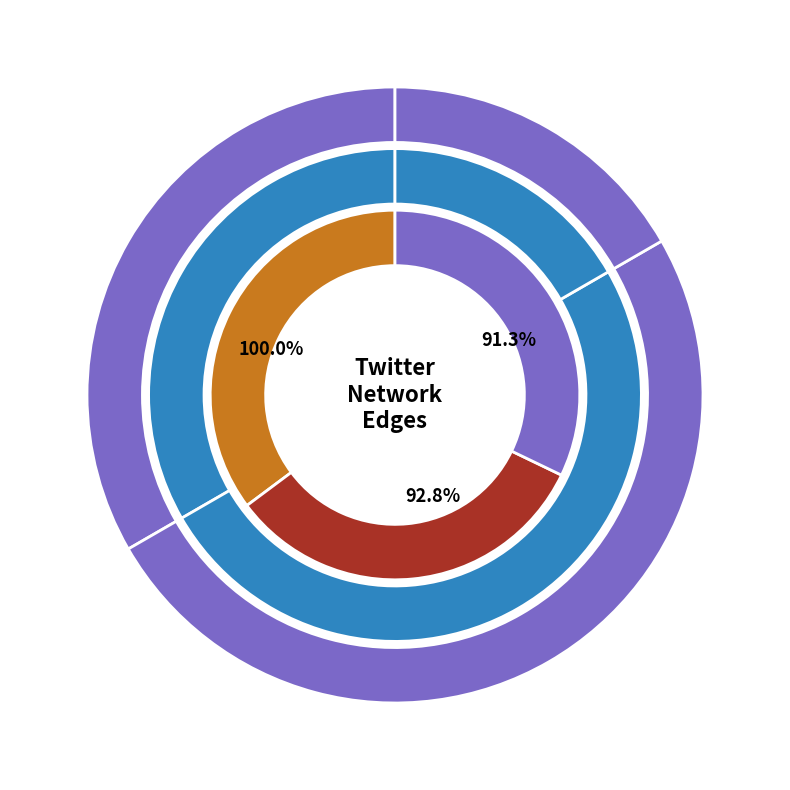

Does zenyinger account for over 50% of the chart?

No